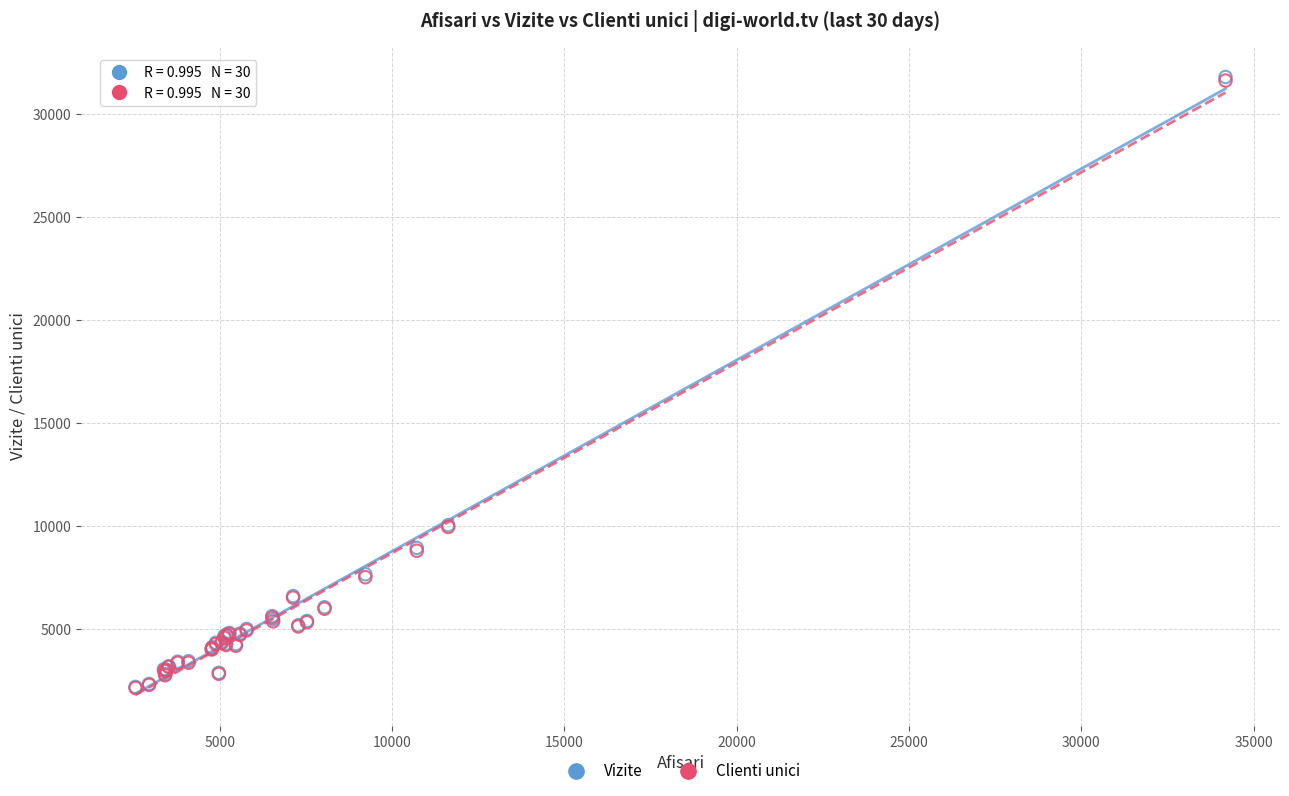

What are all the series names shown in the legend?

Vizite, Clienti unici